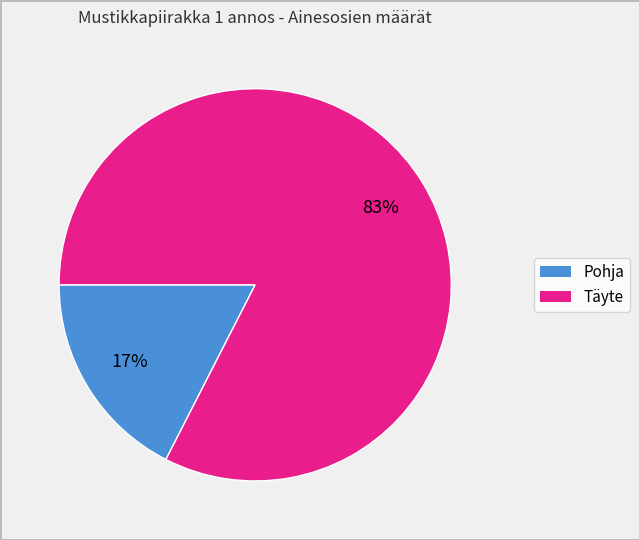

To the nearest percent, what is the average slice percentage?

50%